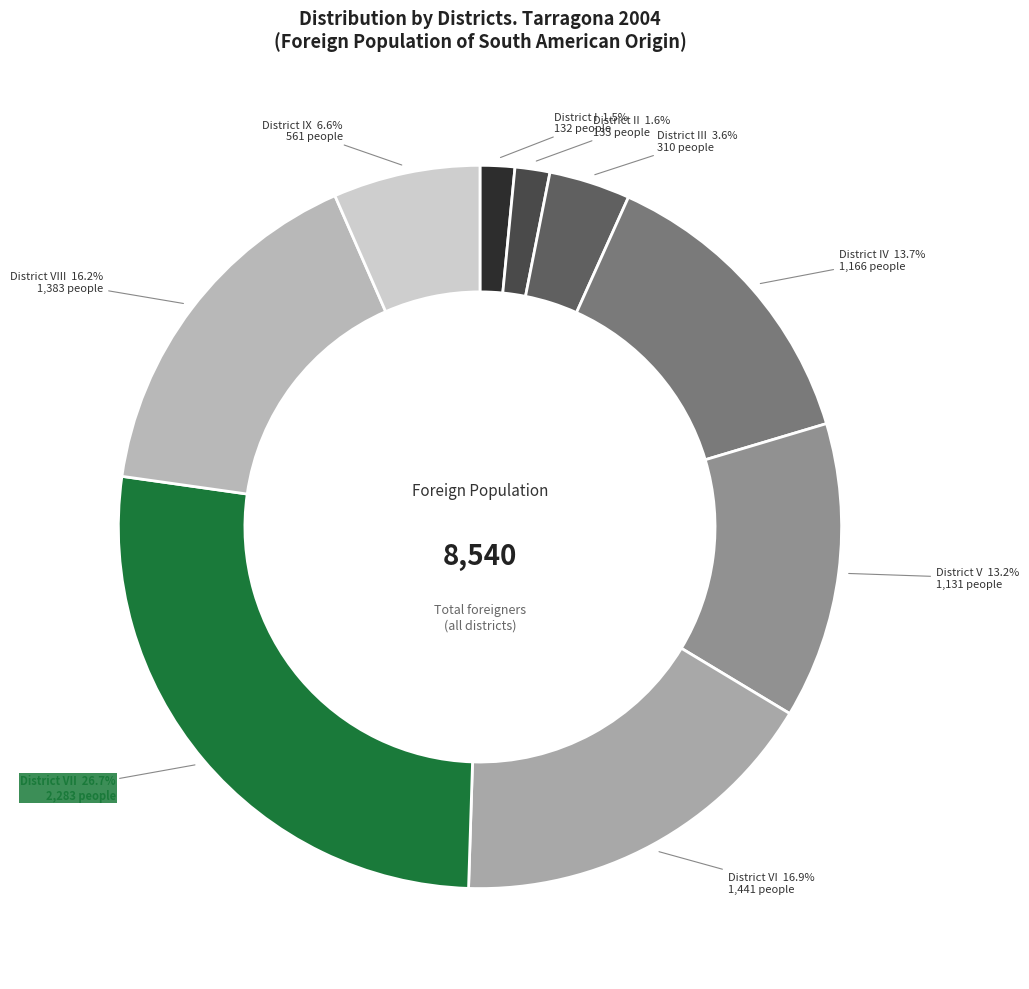

Does any single category account for the majority?

No